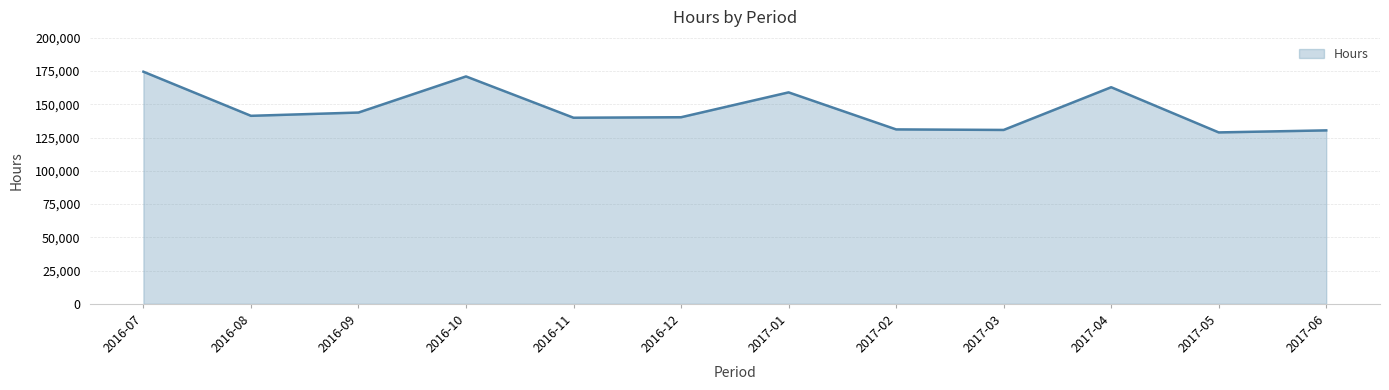

What is the difference between the values at 2016-07 and 2017-04?

11664.0